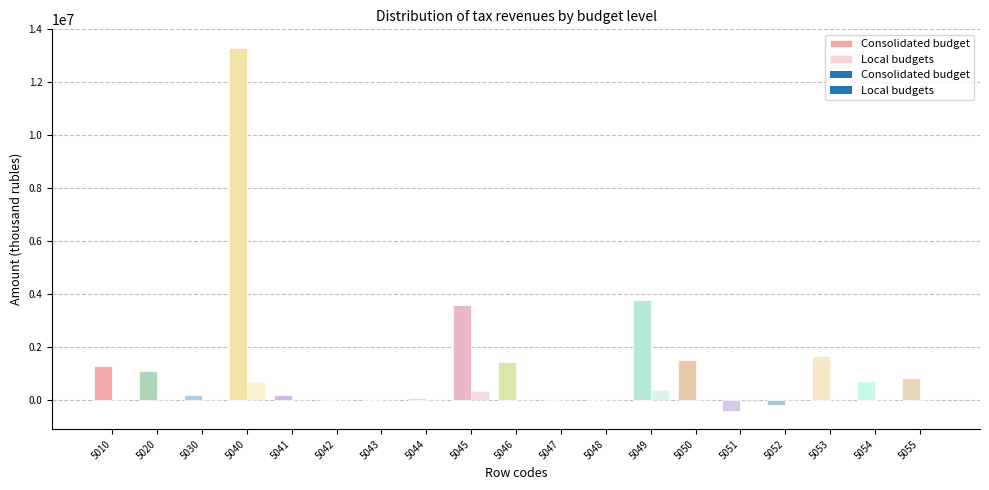

What is the average value of the Local budgets series?

73574